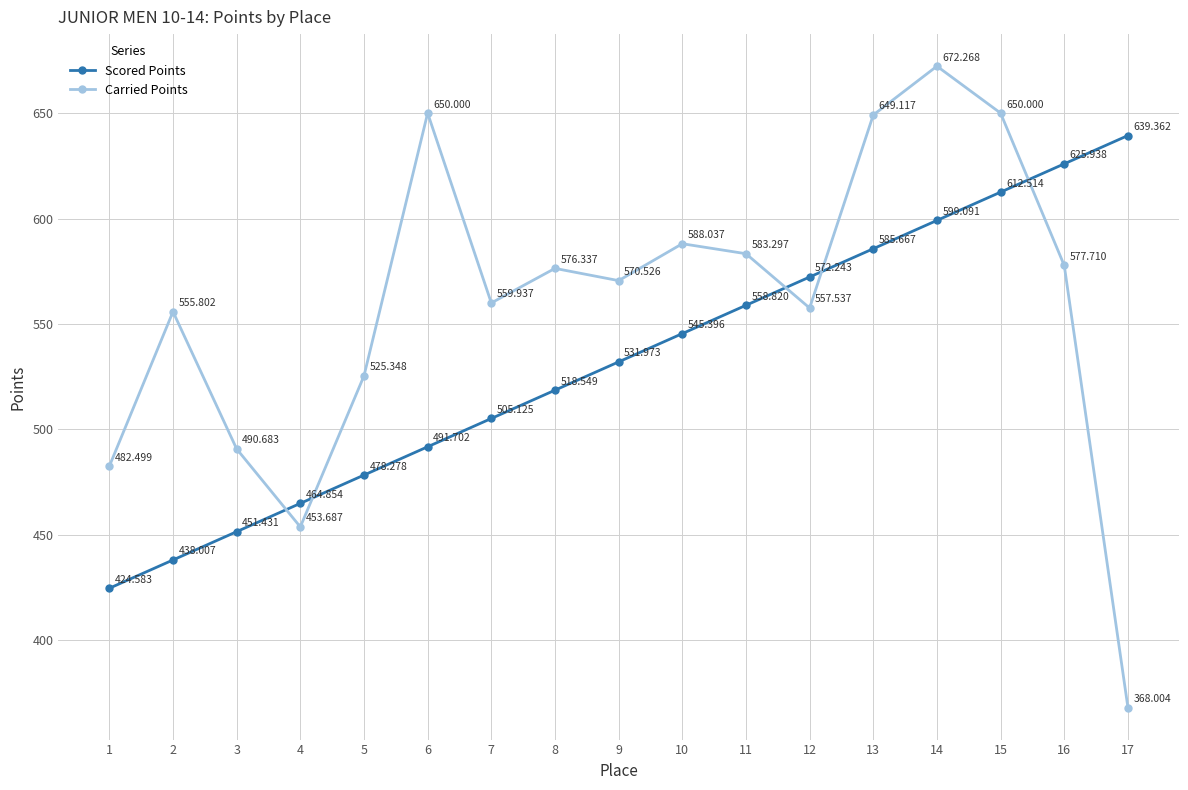

What is the difference between the highest and lowest values at 9?

38.6